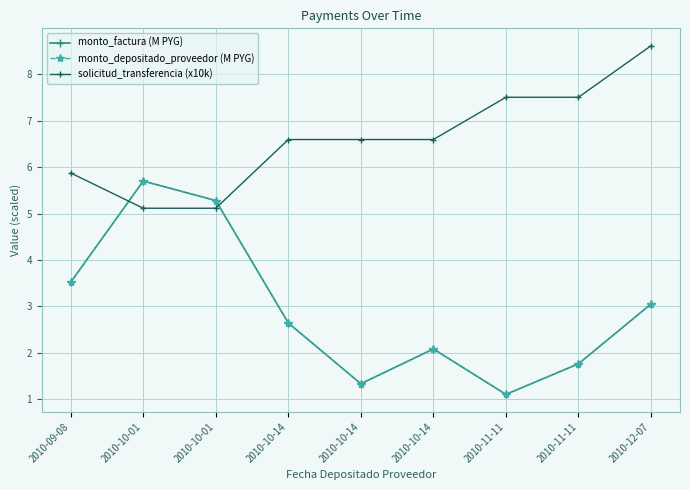

Is this an area chart (filled region under the line)?

No